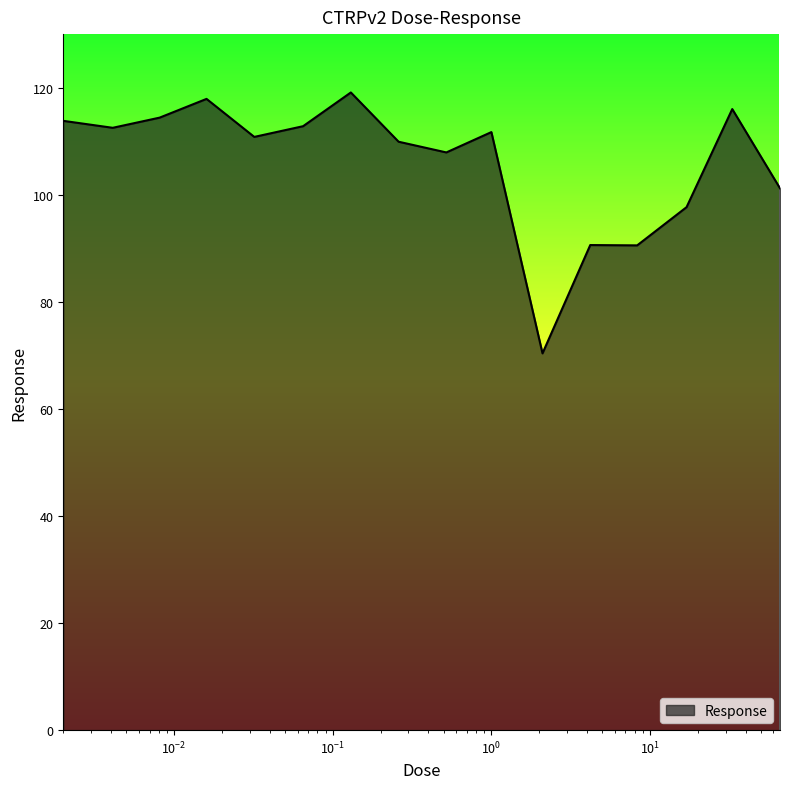

What is the minimum value shown in the chart?

70.4